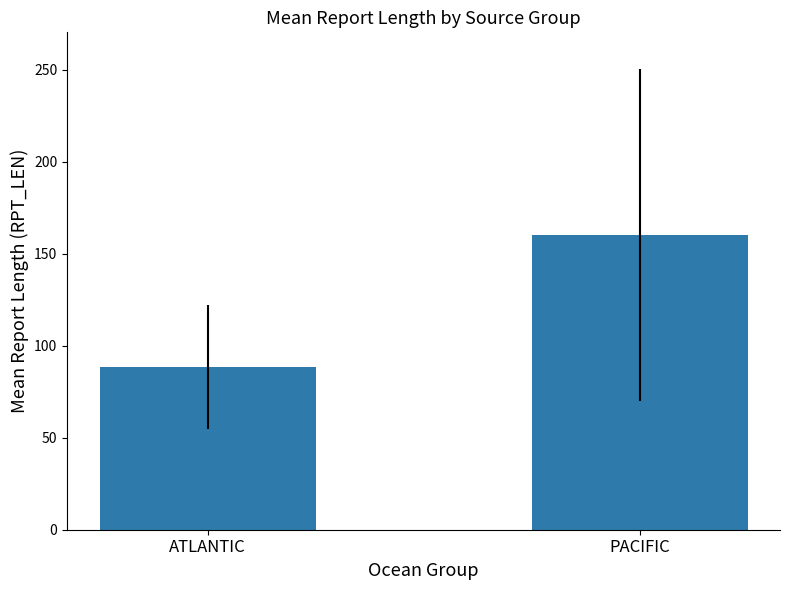

What is the sum of the values at ATLANTIC and PACIFIC?

248.6